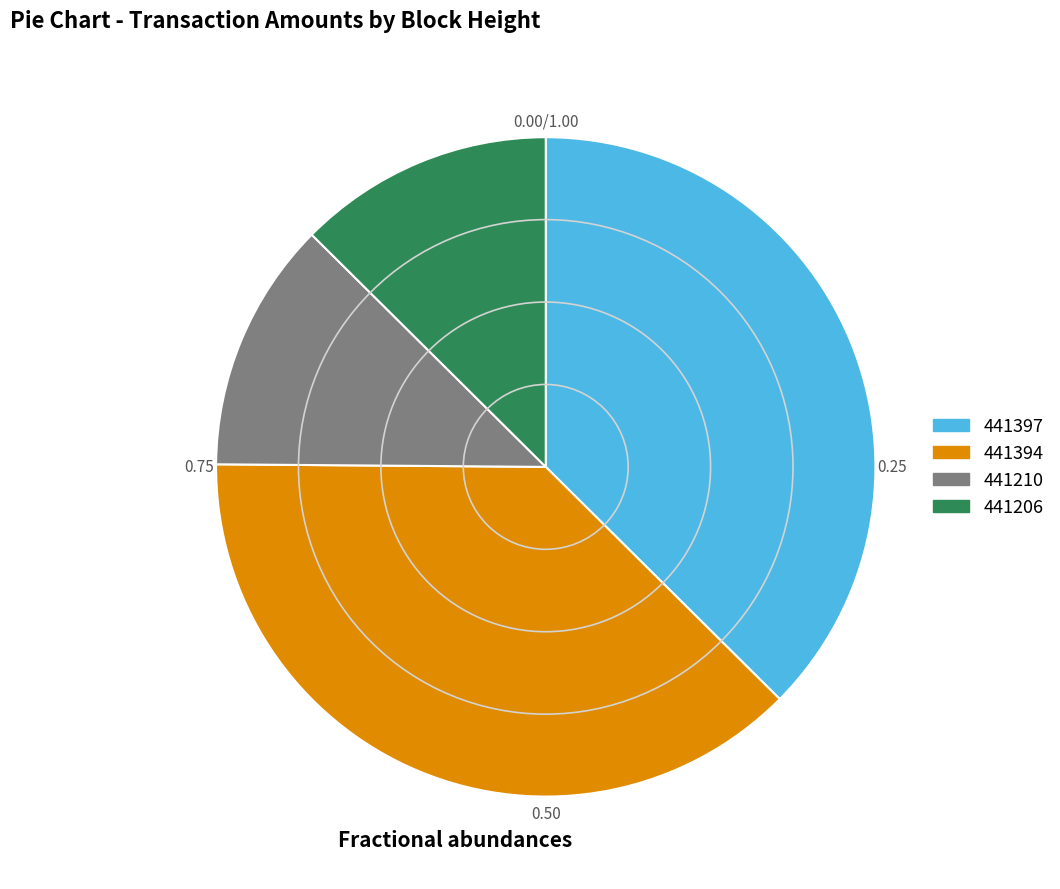

What is the ratio of the value at 441397 to the value at 441206?

3.0